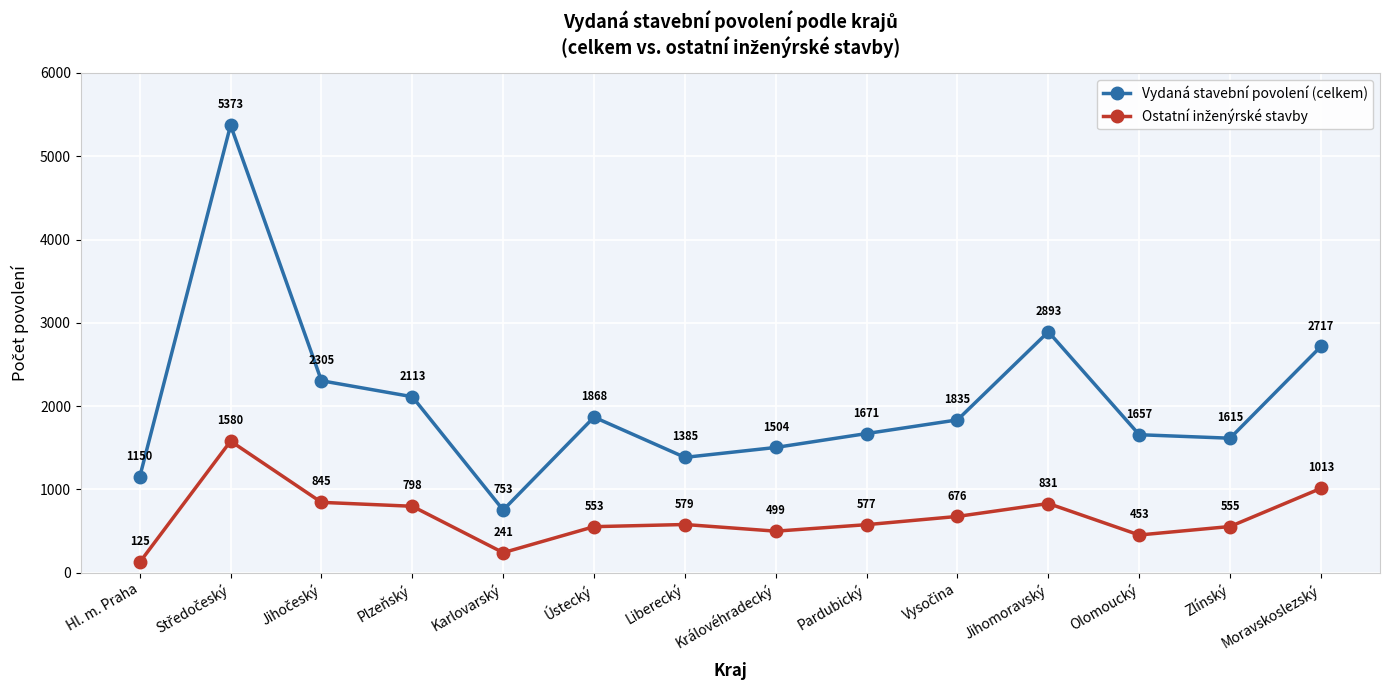

What is the sum of all Vydaná stavební povolení (celkem) values?

28839